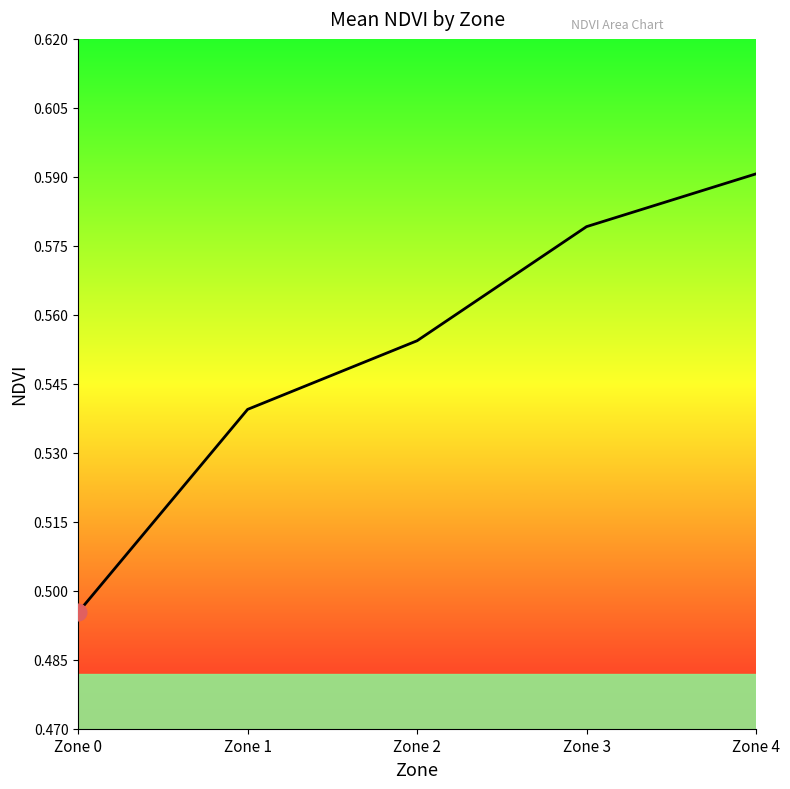

Which label corresponds to the largest value in the chart?

Zone 4